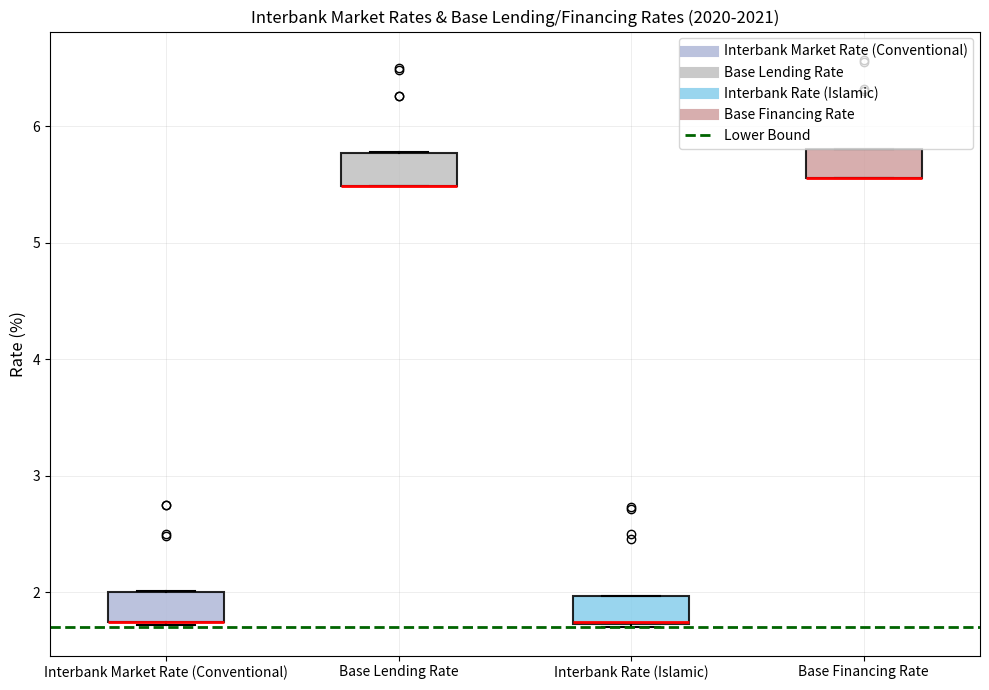

Reading left to right, read every box against the y-axis: the position of its median line, the range the box covers, and the ends of its whiskers. The values are not printed on the chart, so give them approximately, as read against the axis.

Interbank Market Rate (Conventional): median 1.8 (drawn on the box's lower edge), box 1.8 to 2.0, whiskers 1.7 to 2.0
Base Lending Rate: median 5.5 (drawn on the box's lower edge), box 5.5 to 5.8, whiskers 5.5 to 5.8
Interbank Rate (Islamic): median 1.8 (drawn on the box's lower edge), box 1.7 to 2.0, whiskers 1.7 (just below the box's lower edge) to 2.0
Base Financing Rate: median 5.6 (drawn on the box's lower edge), box 5.6 to 5.8, whiskers 5.6 to 5.8